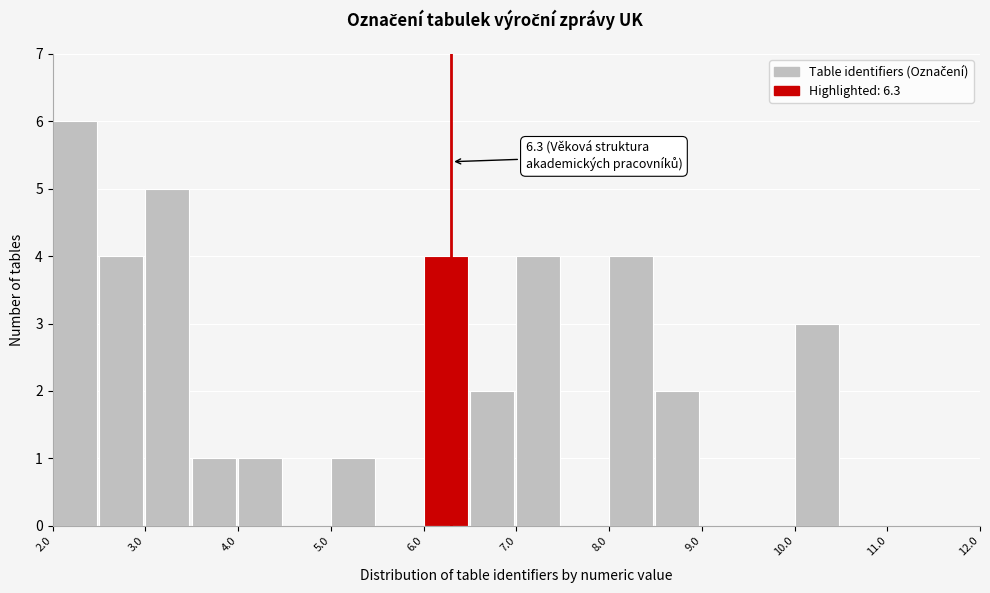

Which range on the x-axis has the tallest bar?

2.0 to 2.5